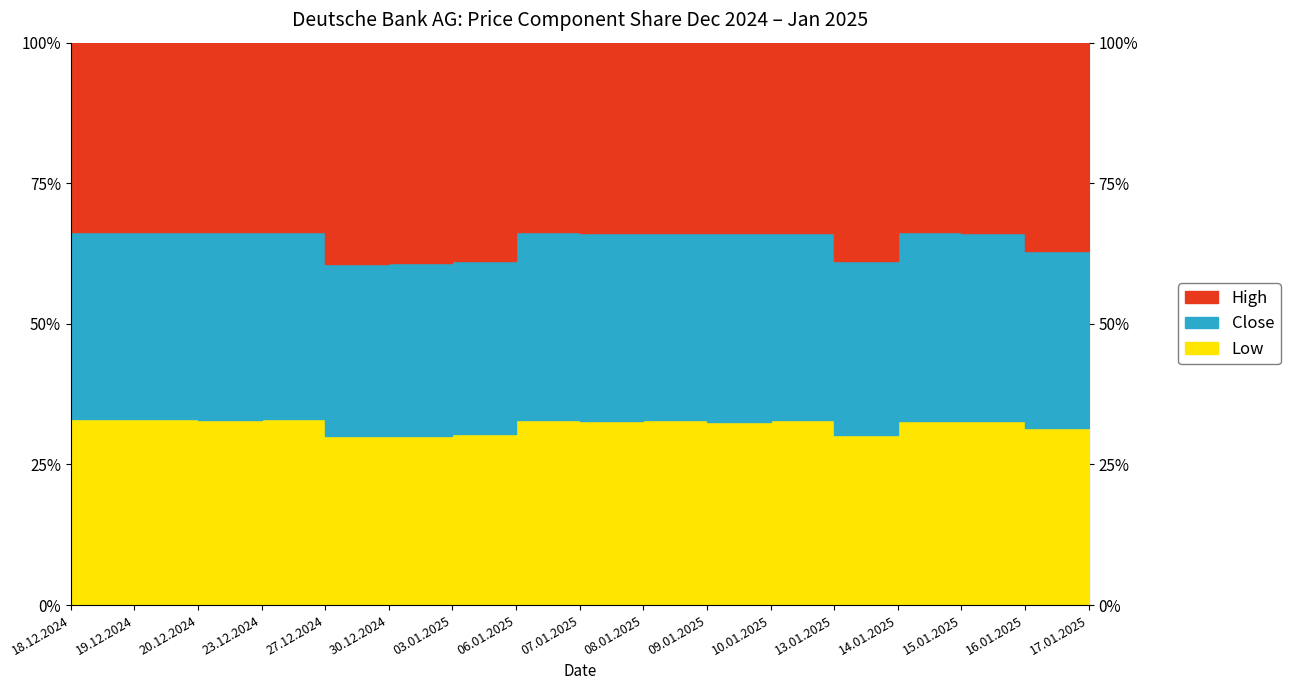

True or false: Close and Low cross at least once.

False